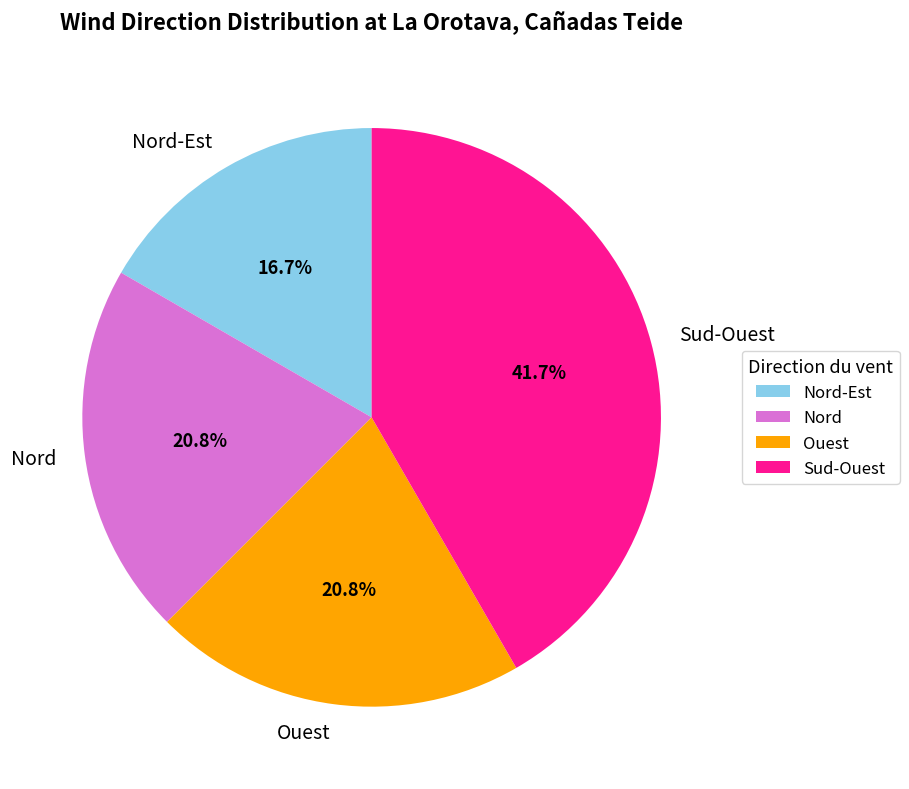

What is the ratio of the value at Ouest to the value at Nord?

1.0